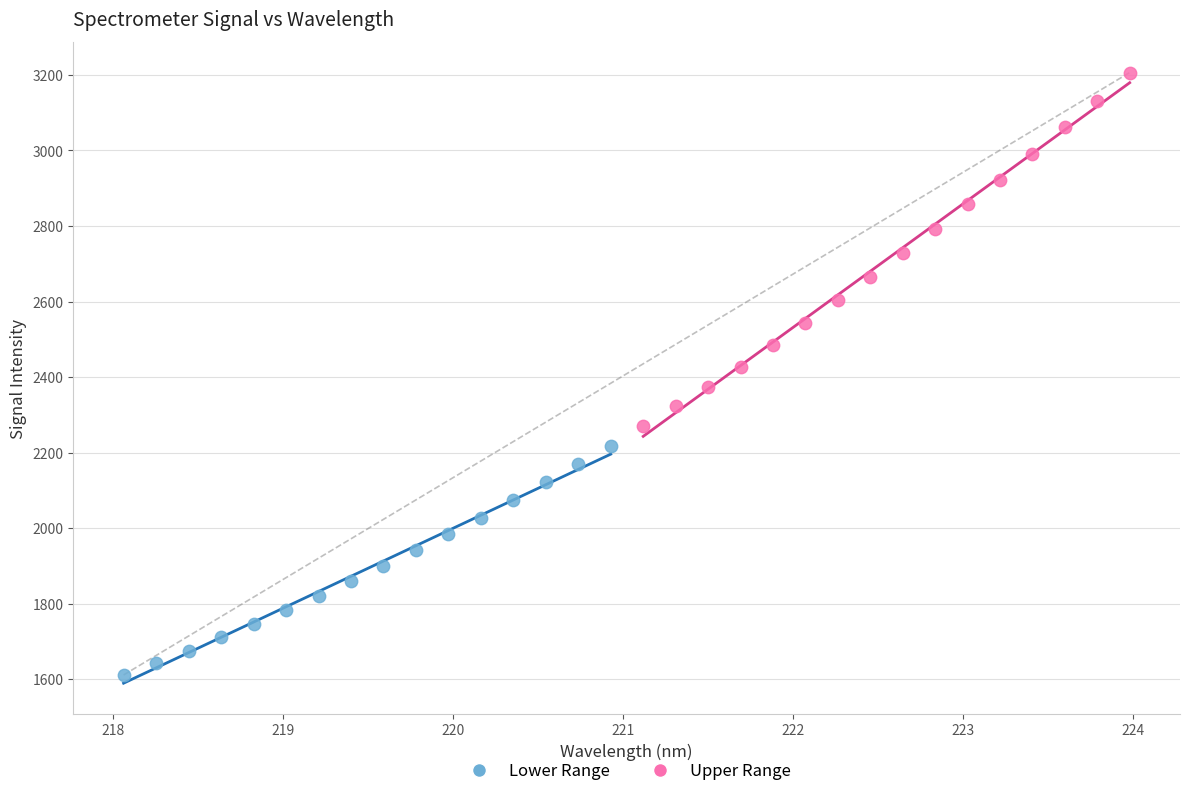

Which series contains the lowest Y value?

Lower Range